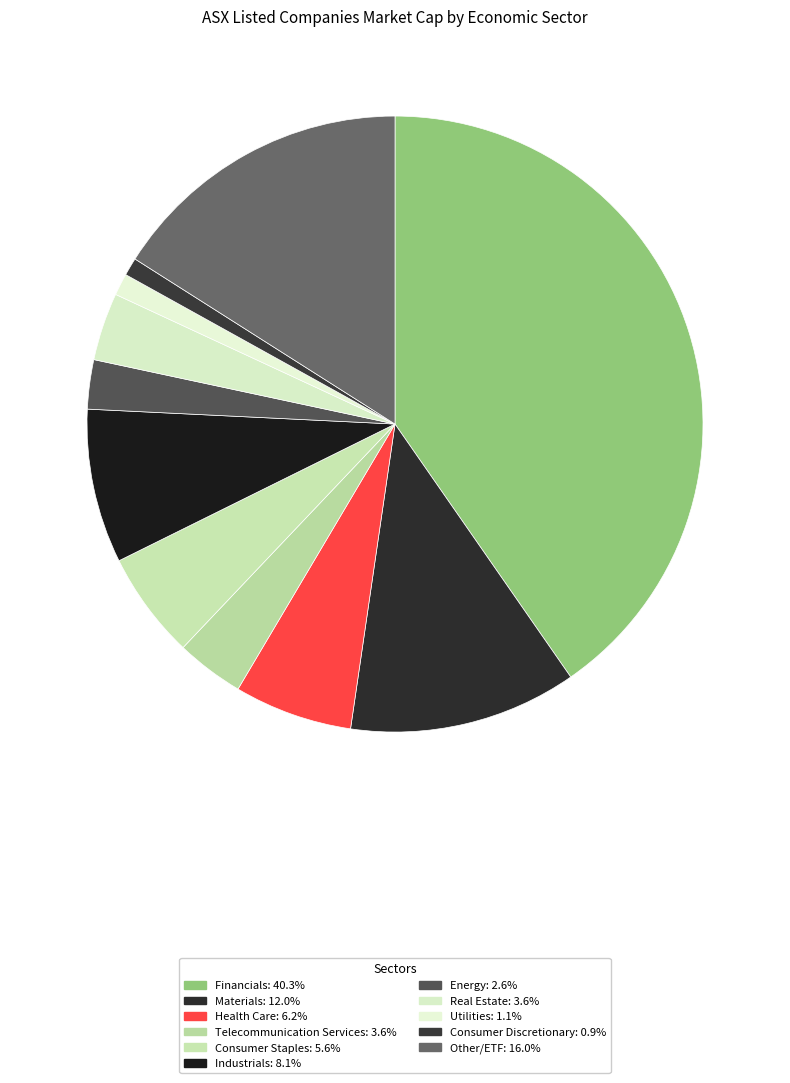

Combined, what portion of the pie is Energy and Consumer Staples?

8.2%